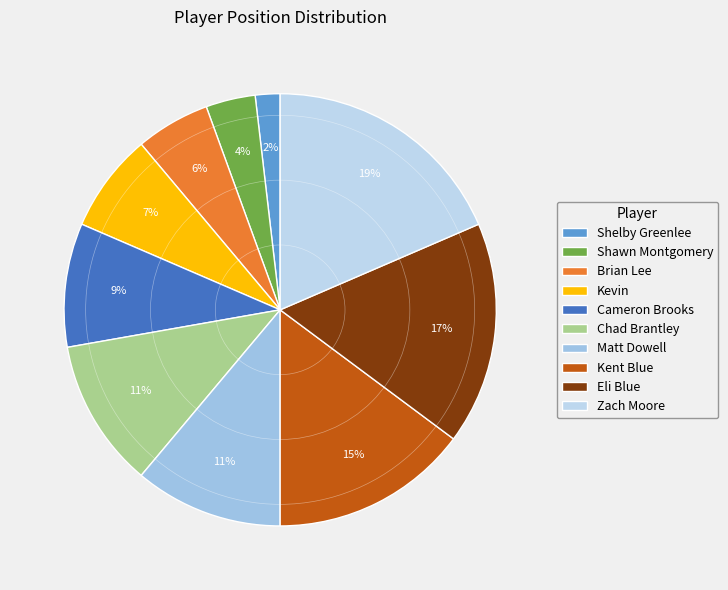

Does Kevin represent more than half of the total?

No